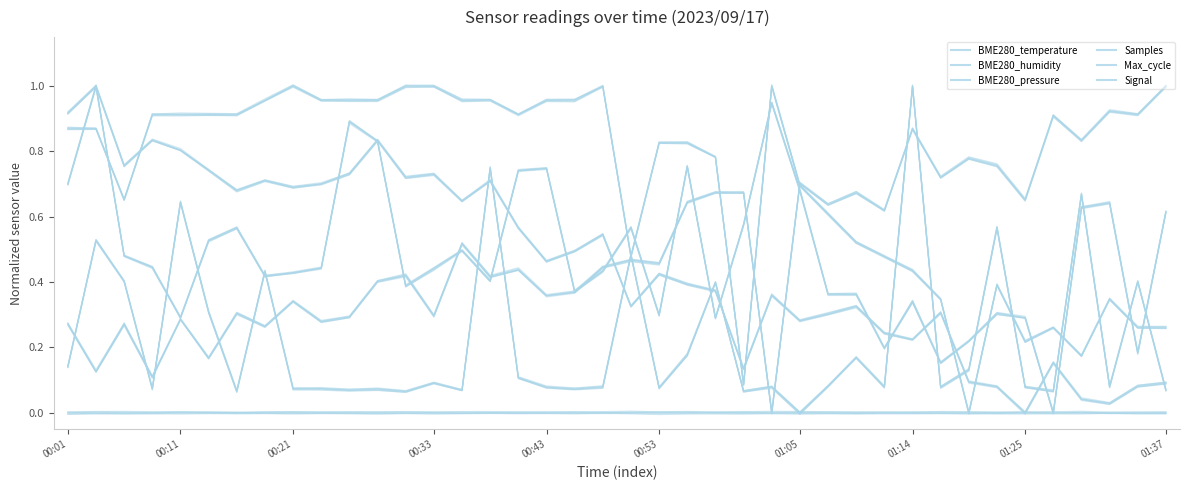

At how many categories does at least one series exceed 0?

40